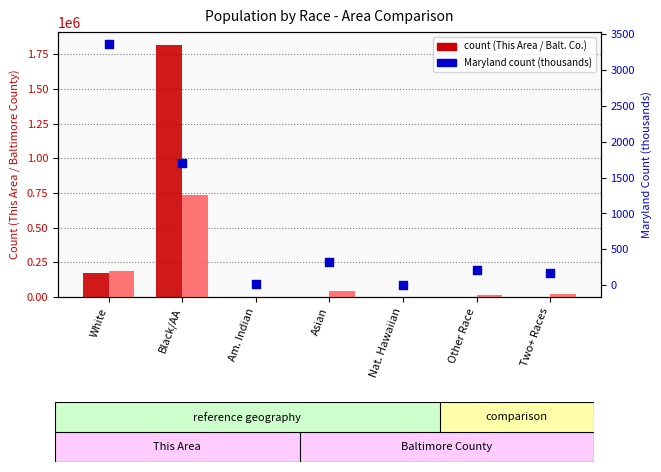

At which category is the sum across all series the highest?

Black/AA